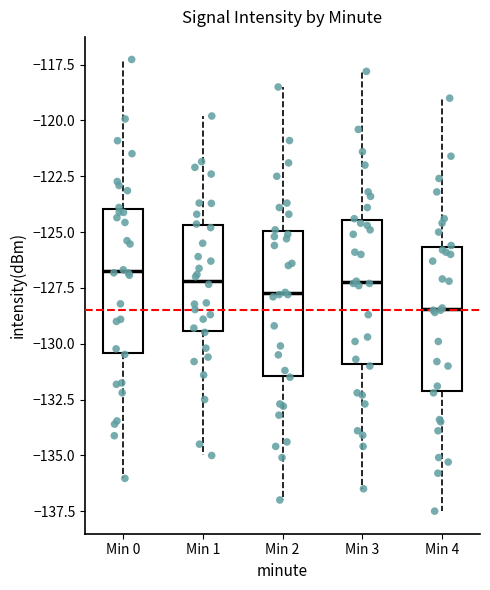

Reading left to right, read every box against the y-axis: the position of its median line, the range the box covers, and the ends of its whiskers. The values are not printed on the chart, so give them approximately, as read against the axis.

Min 0: median -127.0, box -130.5 to -124.0, whiskers -136.0 to -117.5
Min 1: median -127.0, box -129.5 to -124.5, whiskers -135.0 to -120.0
Min 2: median -127.5, box -131.5 to -125.0, whiskers -137.0 to -118.5
Min 3: median -127.0, box -131.0 to -124.5, whiskers -136.5 to -118.0
Min 4: median -128.5, box -132.0 to -125.5, whiskers -137.5 to -119.0